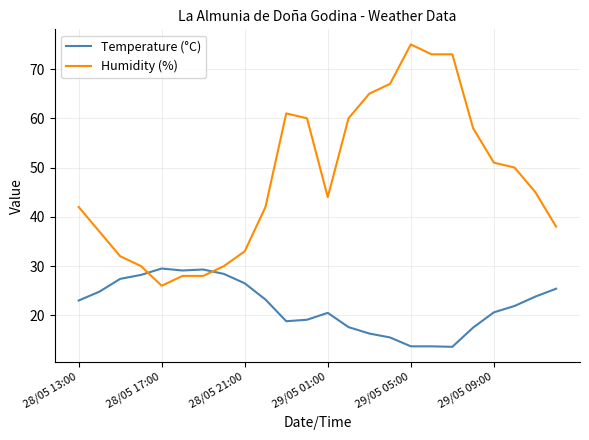

Which series has the largest range (max minus min)?

Humidity (%)